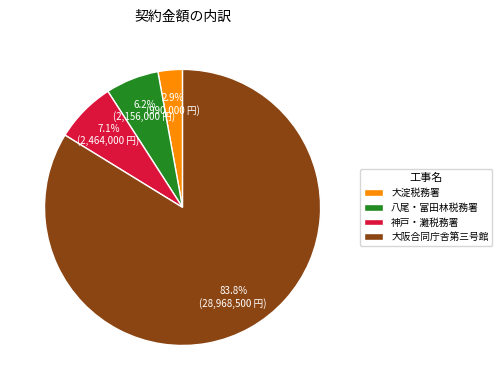

Which slice is the largest?

大阪合同庁舎第三号館